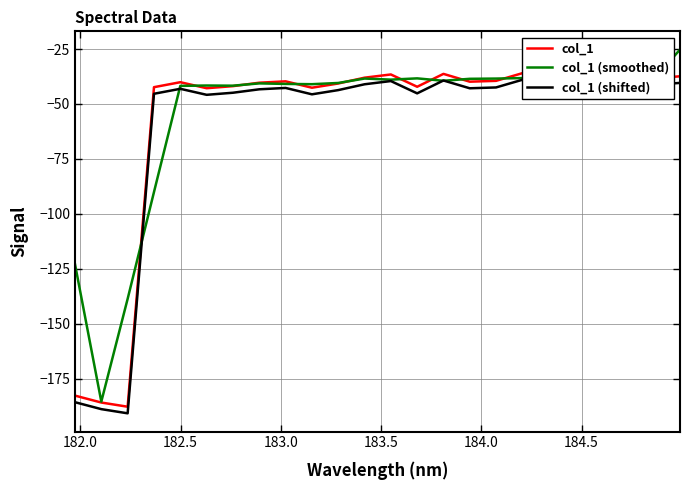

What is the lowest value of the col_1 (smoothed) series?

-185.3